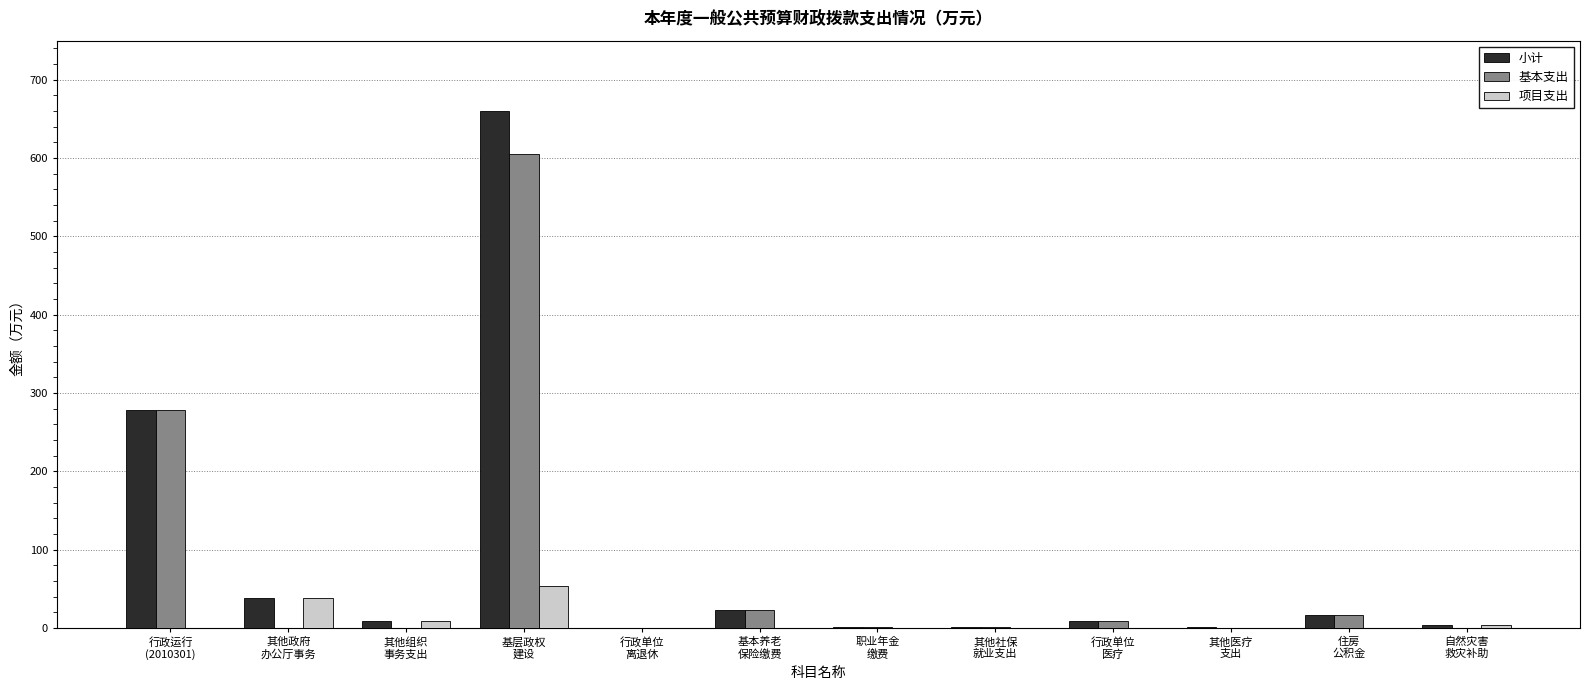

What is the sum of the 小计 values at 自然灾害
救灾补助 and 职业年金
缴费?

3.5